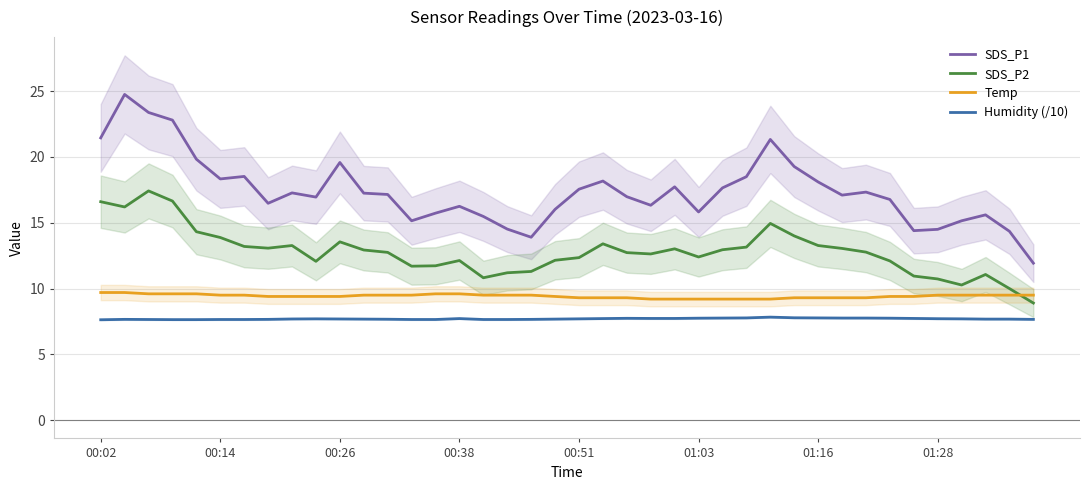

Is it true that Humidity (/10) equals 7.7 at 13?

True